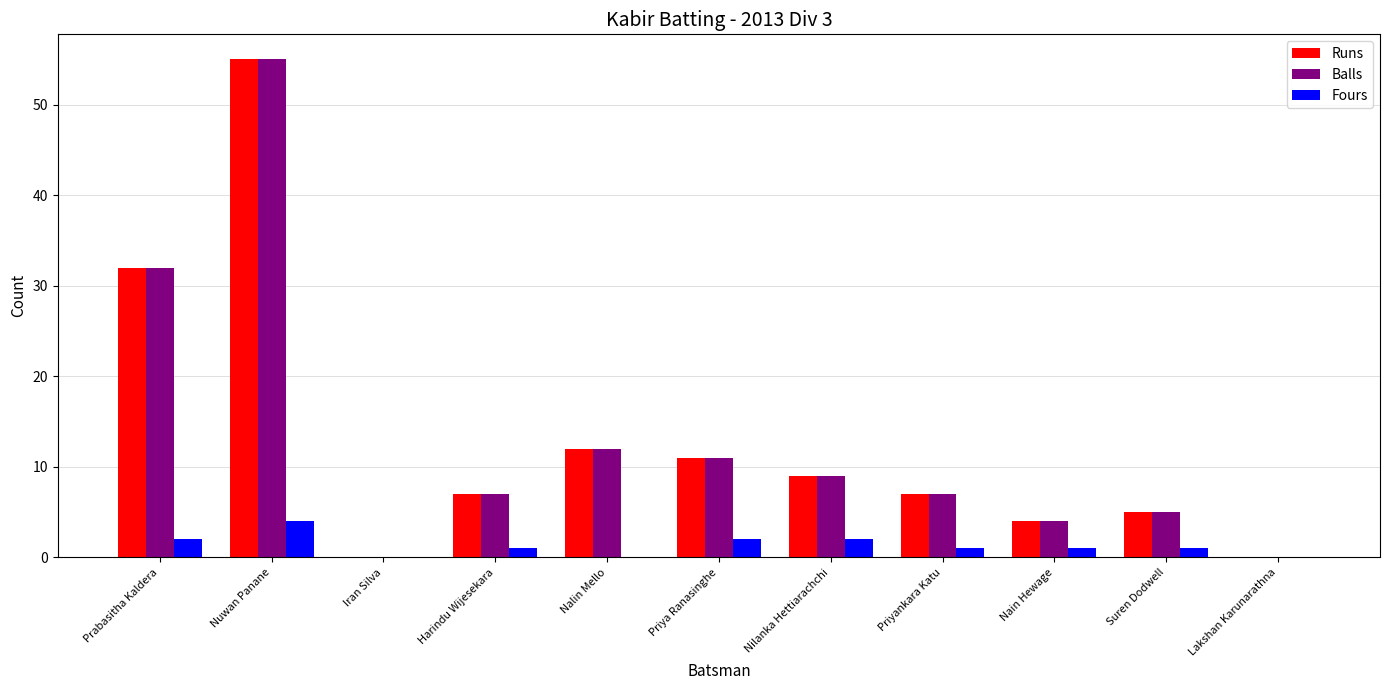

What is the maximum value for Balls?

55